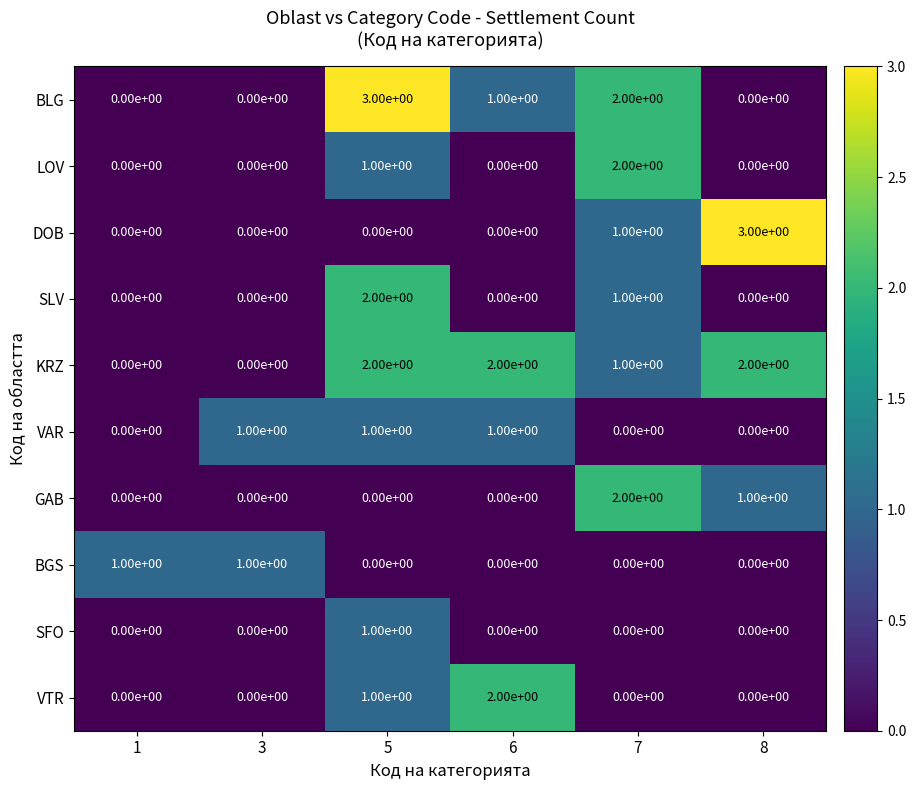

What is the spread (max minus min) of values at 8?

3